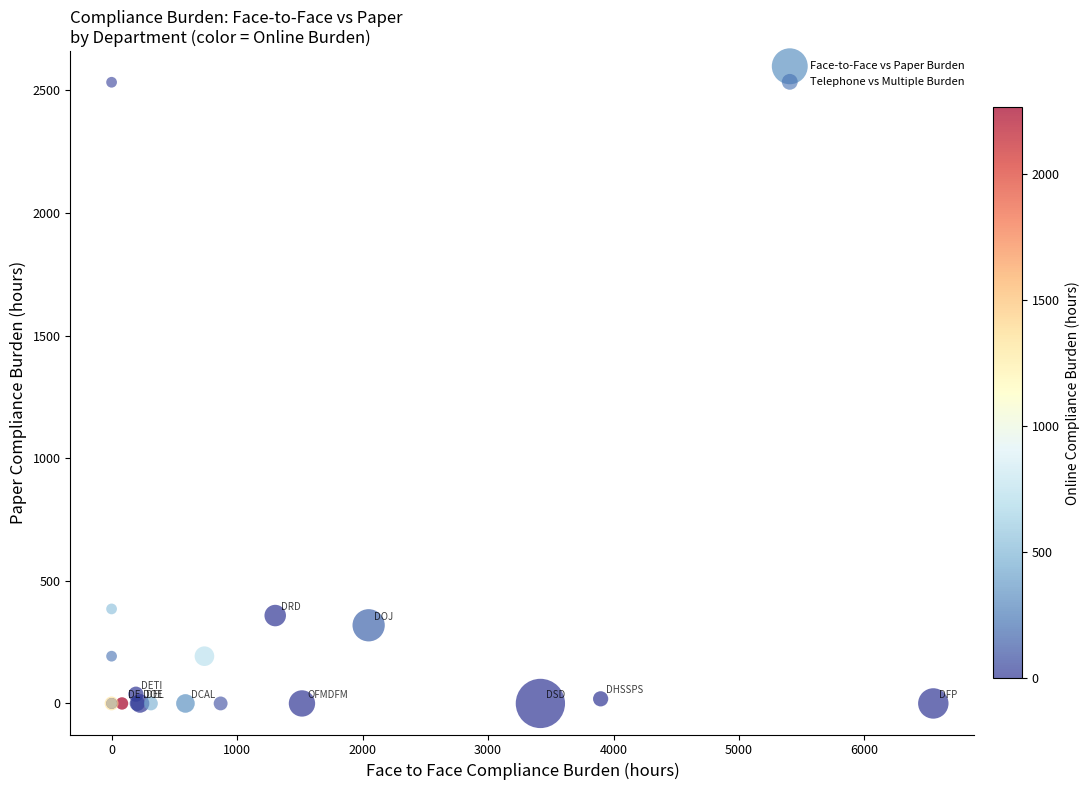

What are all the series names shown in the legend?

Face-to-Face vs Paper Burden, Telephone vs Multiple Burden